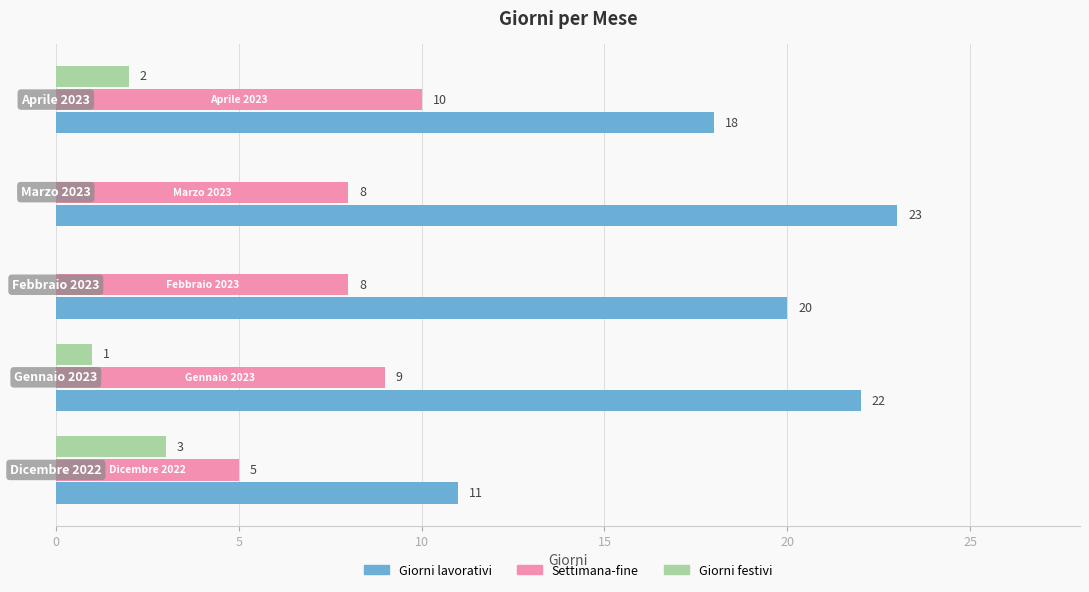

How many Giorni festivi values are between 0 and 2?

4